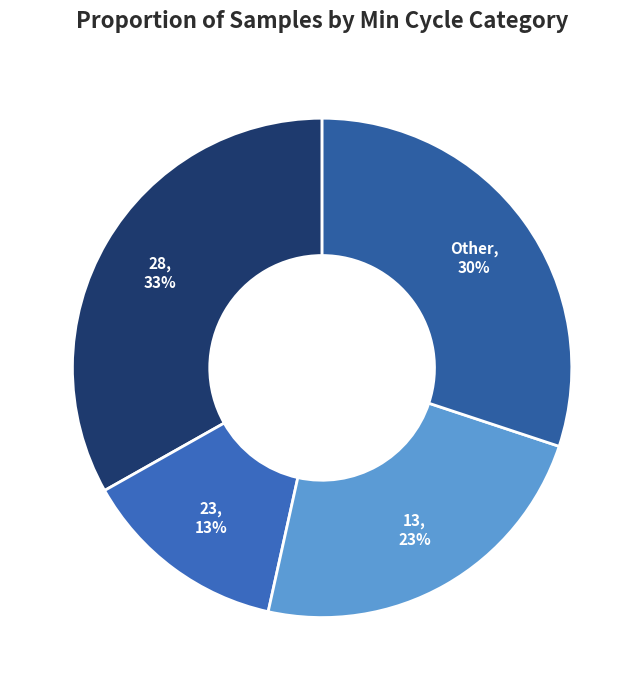

Approximately how many times larger is the value at Other compared to 28?

0.9